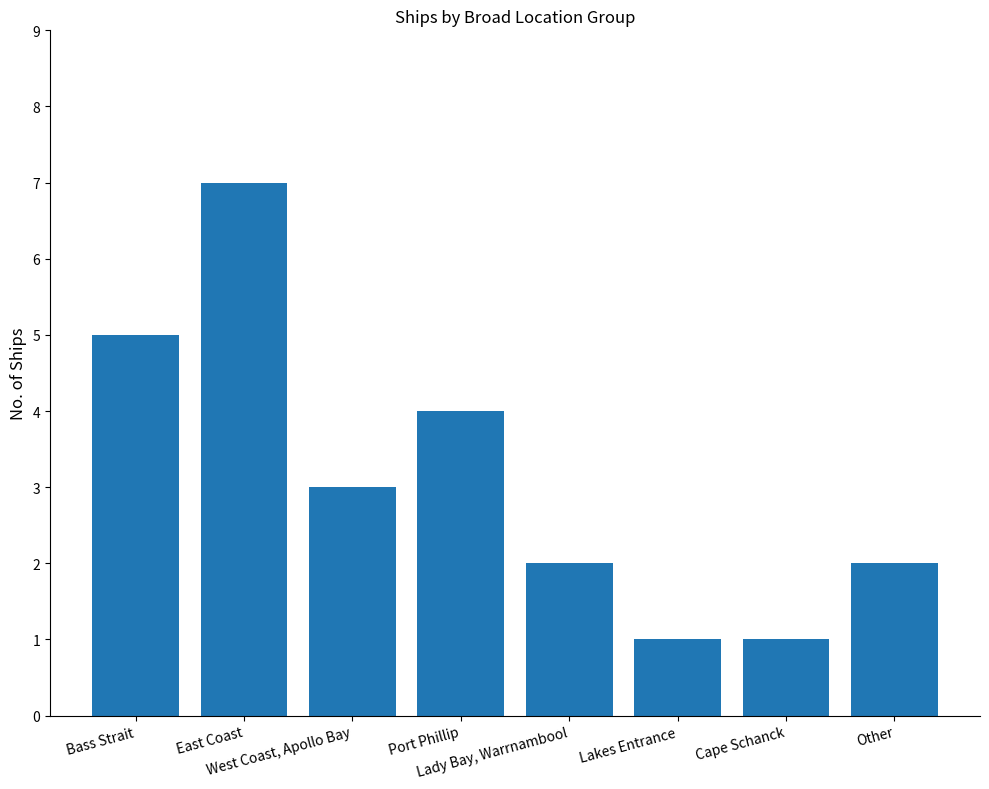

At which label is the value closest to 4?

Port Phillip